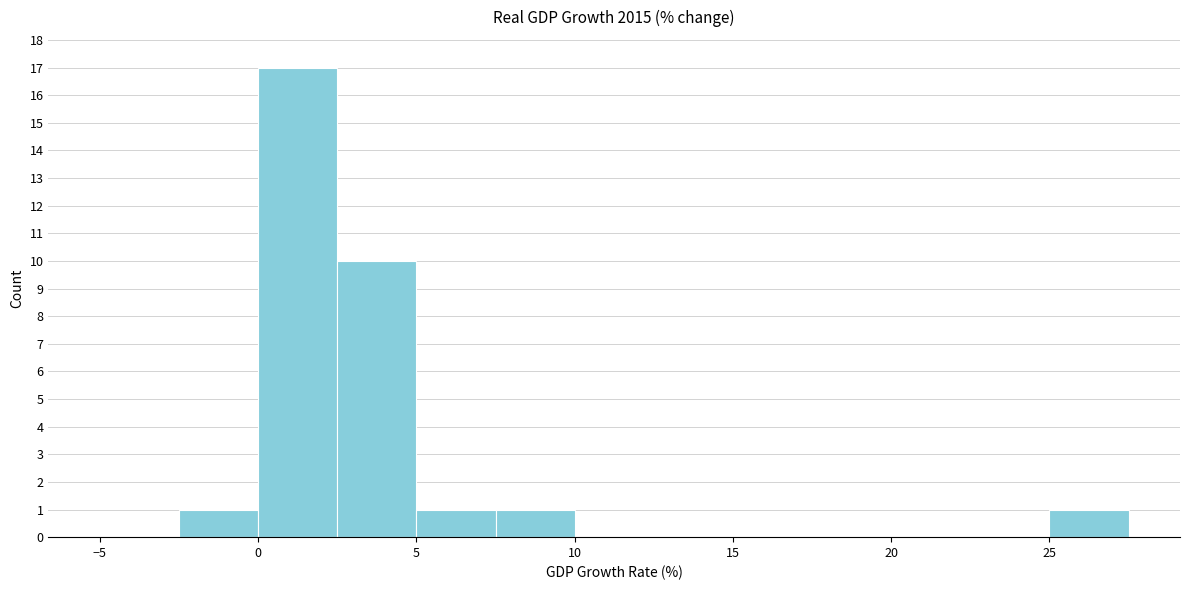

What is the height of the bar covering 25.0 to 27.5 on the x-axis? The values are not printed on the chart, so give them approximately, as read against the axis.

1